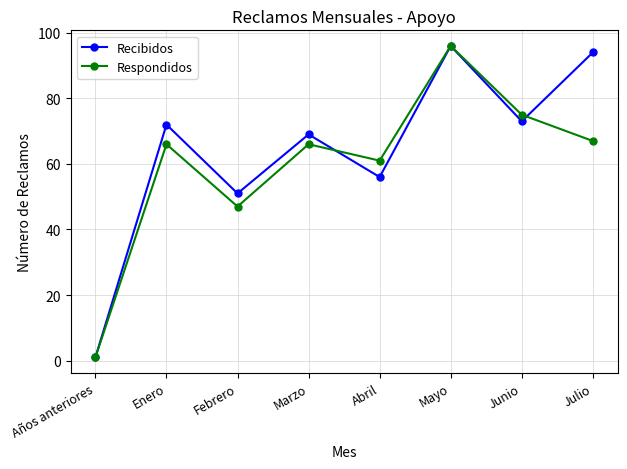

What is the label of the 1st point from the left?

Años anteriores